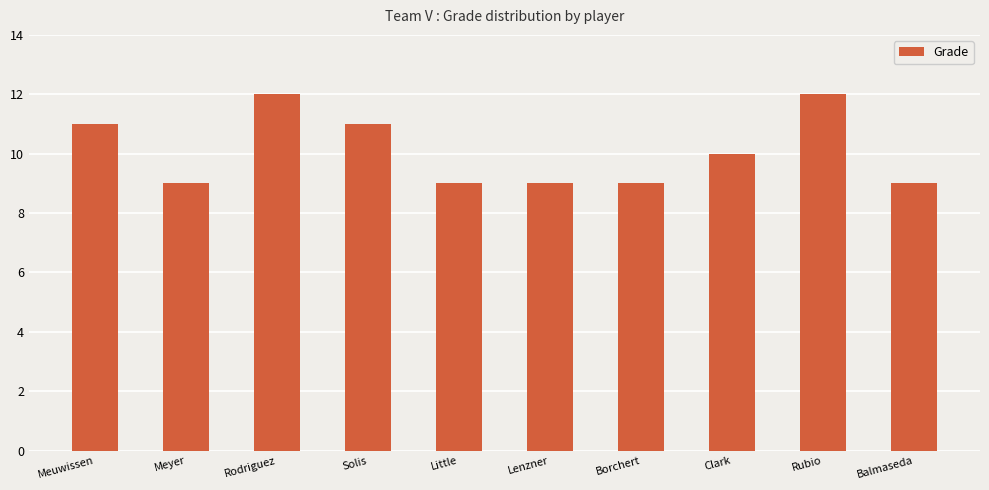

The value at Balmaseda is 9. True or false?

True